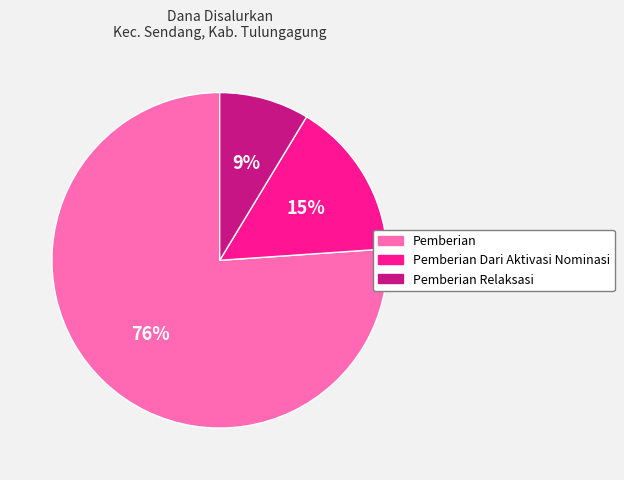

Which category has the biggest portion of the pie?

Pemberian